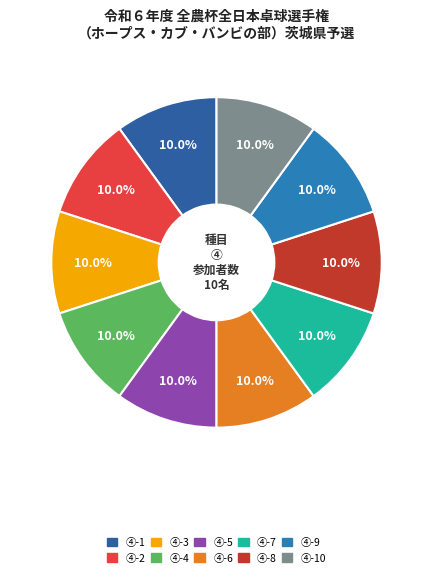

How many slices are in this pie chart?

10